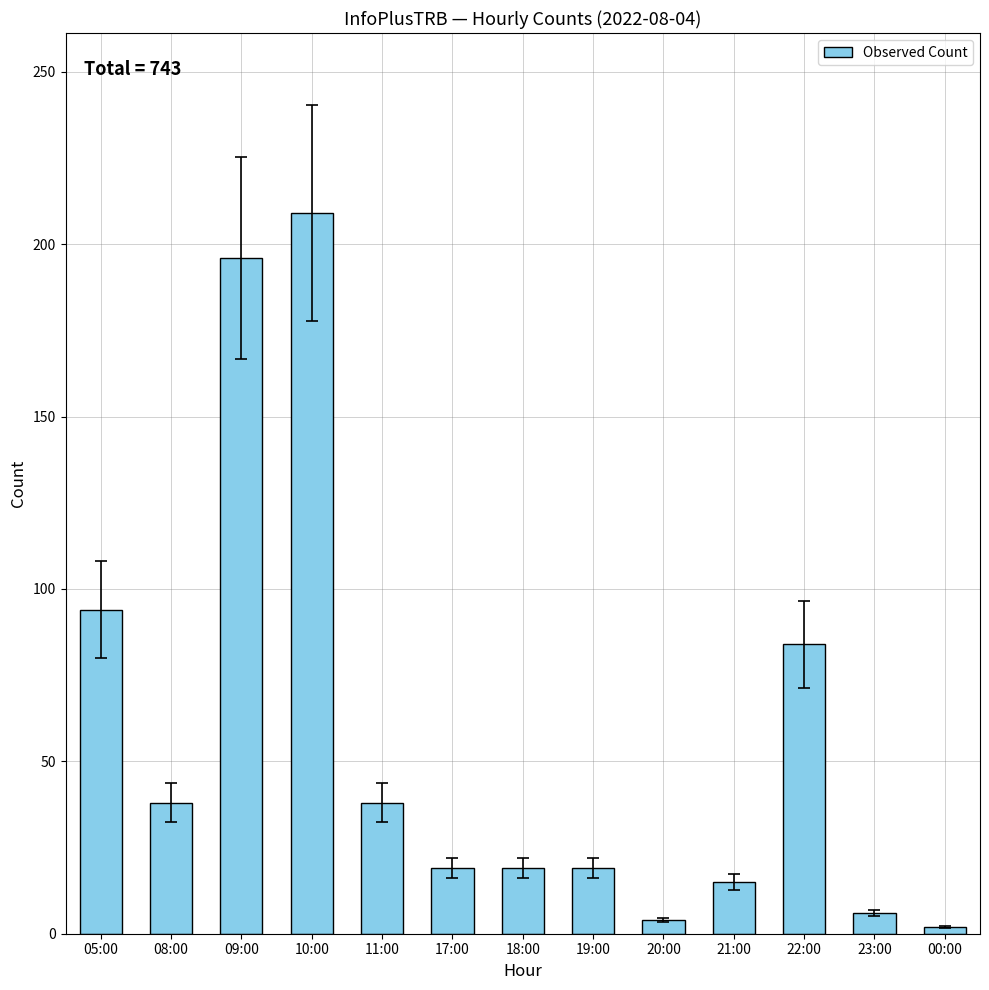

What is the smallest value displayed?

2